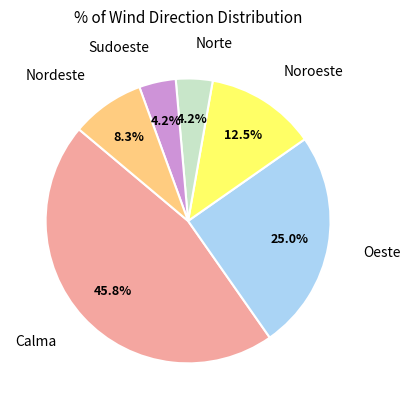

To the nearest percent, what is the difference between the largest and smallest slice percentages?

42%